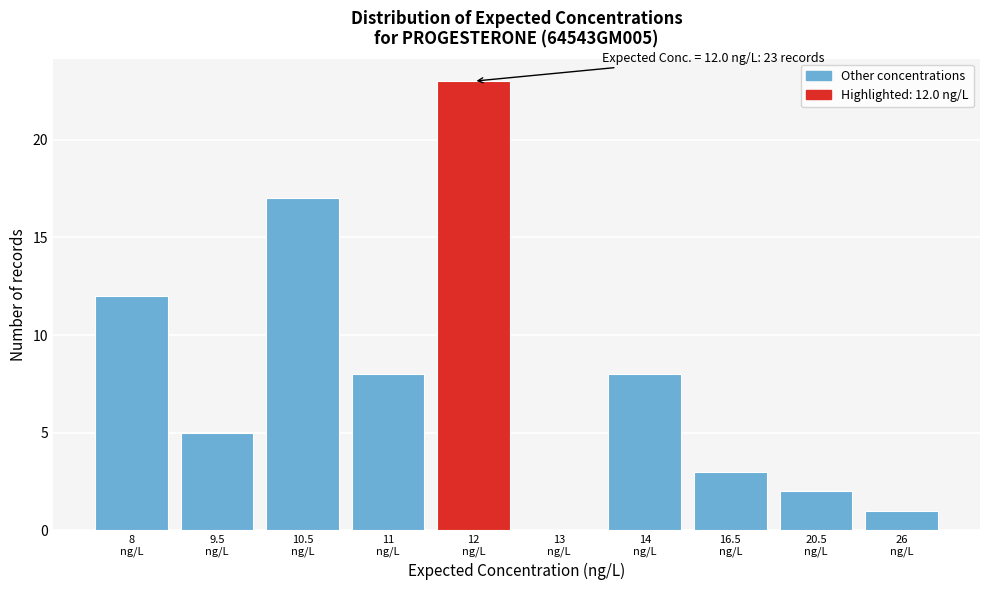

What is the sum of all values?

79